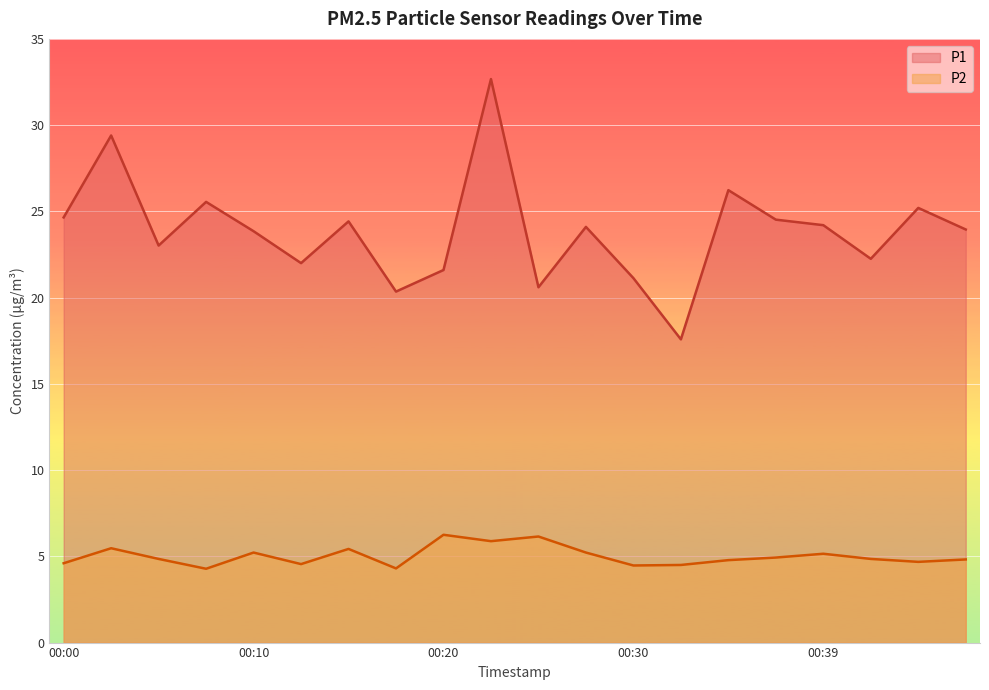

List the series in order of their peak value, lowest first.

P2, P1